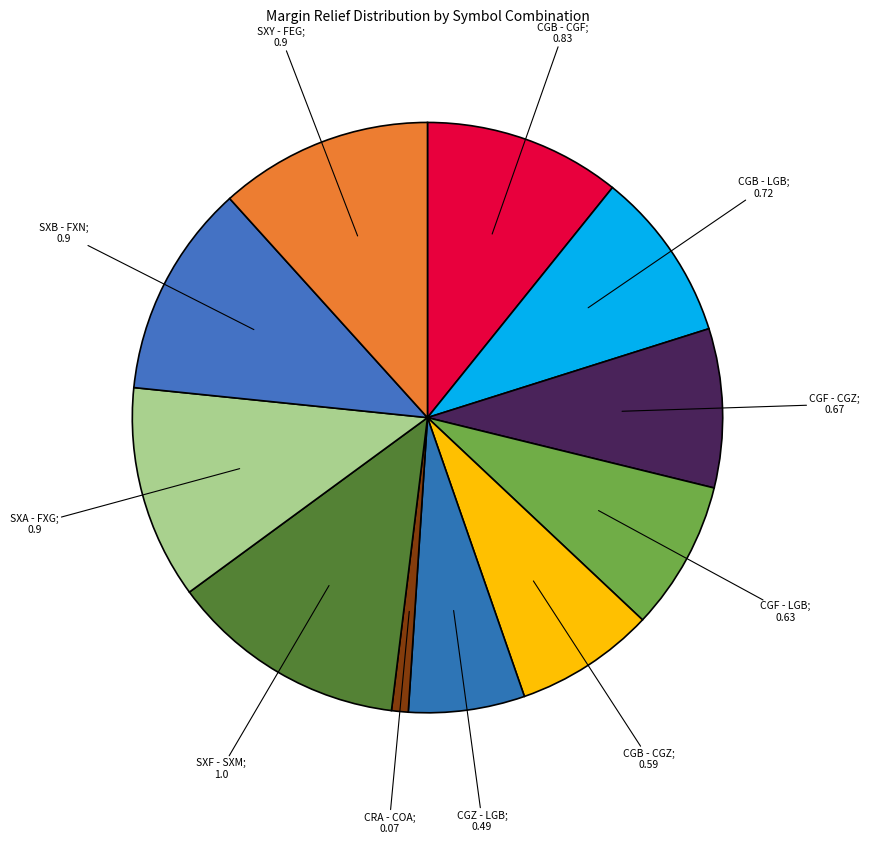

How many slices are in this pie chart?

11